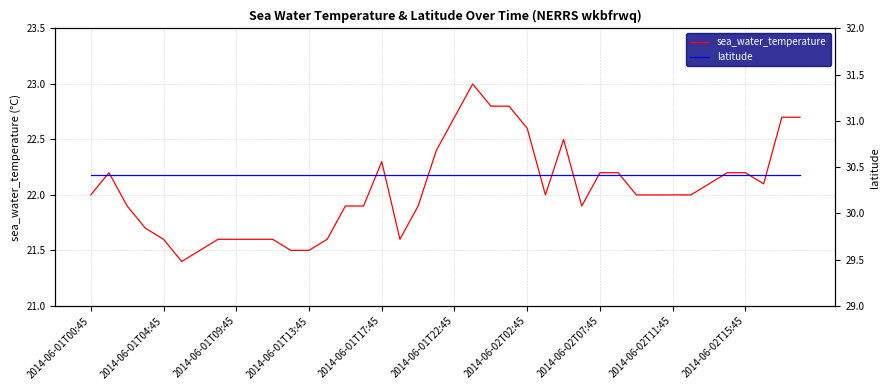

What is the difference between the highest and lowest values at 13?

8.8